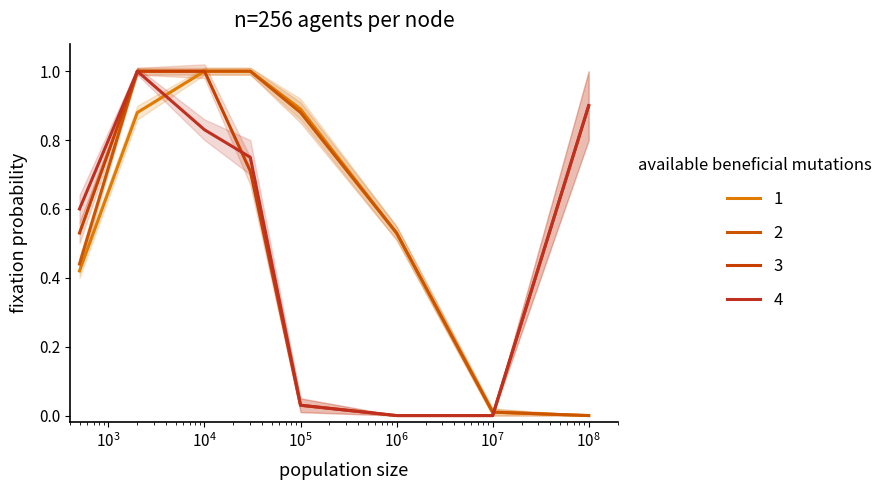

Where is 4 nearest to the value 0?

$\mathdefault{10^{6}}$